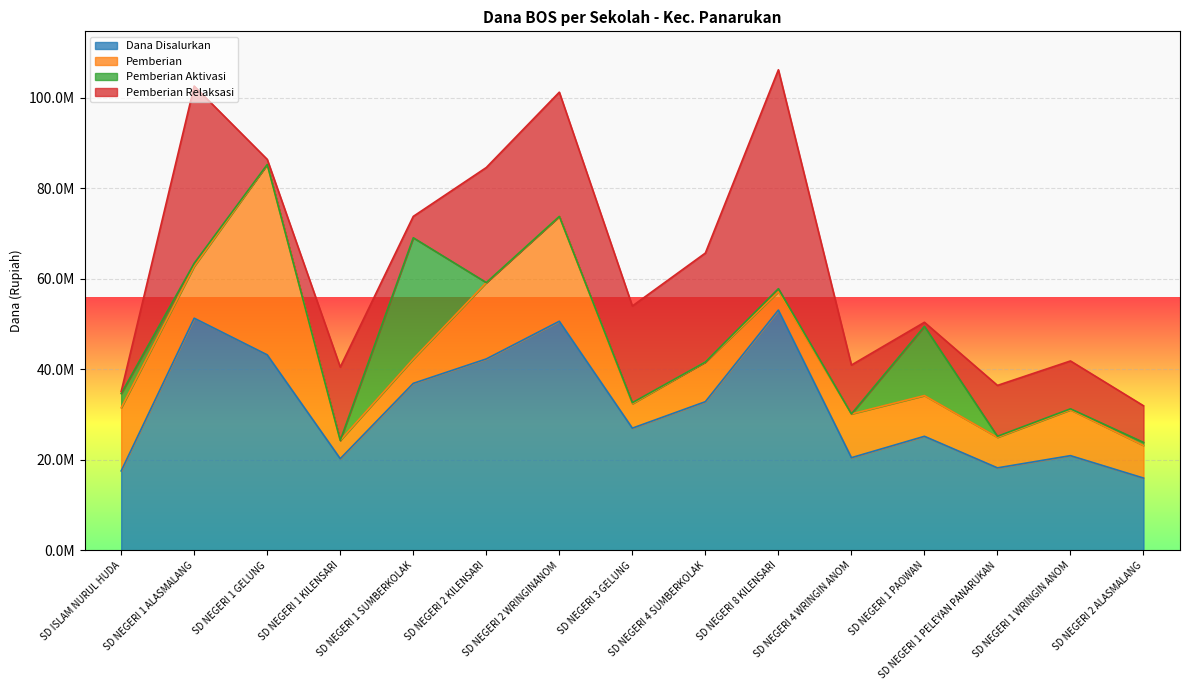

Reading left to right, transcribe all the data shown in this chart.

Dana Disalurkan: SD ISLAM NURUL HUDA=17550000	SD NEGERI 1 ALASMALANG=51300000	SD NEGERI 1 GELUNG=43200000	SD NEGERI 1 KILENSARI=20250000	SD NEGERI 1 SUMBERKOLAK=36900000	SD NEGERI 2 KILENSARI=42300000	SD NEGERI 2 WRINGINANOM=50625000	SD NEGERI 3 GELUNG=27000000	SD NEGERI 4 SUMBERKOLAK=32850000	SD NEGERI 8 KILENSARI=53100000	SD NEGERI 4 WRINGIN ANOM=20475000	SD NEGERI 1 PAOWAN=25200000	SD NEGERI 1 PELEYAN PANARUKAN=18225000	SD NEGERI 1 WRINGIN ANOM=20925000	SD NEGERI 2 ALASMALANG=15975000
Pemberian: SD ISLAM NURUL HUDA=13950000	SD NEGERI 1 ALASMALANG=11475000	SD NEGERI 1 GELUNG=42075000	SD NEGERI 1 KILENSARI=4050000	SD NEGERI 1 SUMBERKOLAK=5400000	SD NEGERI 2 KILENSARI=16875000	SD NEGERI 2 WRINGINANOM=23175000	SD NEGERI 3 GELUNG=5400000	SD NEGERI 4 SUMBERKOLAK=8775000	SD NEGERI 8 KILENSARI=4050000	SD NEGERI 4 WRINGIN ANOM=9675000	SD NEGERI 1 PAOWAN=9000000	SD NEGERI 1 PELEYAN PANARUKAN=6750000	SD NEGERI 1 WRINGIN ANOM=10125000	SD NEGERI 2 ALASMALANG=7200000
Pemberian Aktivasi: SD ISLAM NURUL HUDA=3150000	SD NEGERI 1 ALASMALANG=675000	SD NEGERI 1 GELUNG=0	SD NEGERI 1 KILENSARI=0	SD NEGERI 1 SUMBERKOLAK=26775000	SD NEGERI 2 KILENSARI=0	SD NEGERI 2 WRINGINANOM=0	SD NEGERI 3 GELUNG=225000	SD NEGERI 4 SUMBERKOLAK=0	SD NEGERI 8 KILENSARI=675000	SD NEGERI 4 WRINGIN ANOM=0	SD NEGERI 1 PAOWAN=15300000	SD NEGERI 1 PELEYAN PANARUKAN=225000	SD NEGERI 1 WRINGIN ANOM=225000	SD NEGERI 2 ALASMALANG=675000
Pemberian Relaksasi: SD ISLAM NURUL HUDA=450000	SD NEGERI 1 ALASMALANG=39150000	SD NEGERI 1 GELUNG=1125000	SD NEGERI 1 KILENSARI=16200000	SD NEGERI 1 SUMBERKOLAK=4725000	SD NEGERI 2 KILENSARI=25425000	SD NEGERI 2 WRINGINANOM=27450000	SD NEGERI 3 GELUNG=21375000	SD NEGERI 4 SUMBERKOLAK=24075000	SD NEGERI 8 KILENSARI=48375000	SD NEGERI 4 WRINGIN ANOM=10800000	SD NEGERI 1 PAOWAN=900000	SD NEGERI 1 PELEYAN PANARUKAN=11250000	SD NEGERI 1 WRINGIN ANOM=10575000	SD NEGERI 2 ALASMALANG=8100000